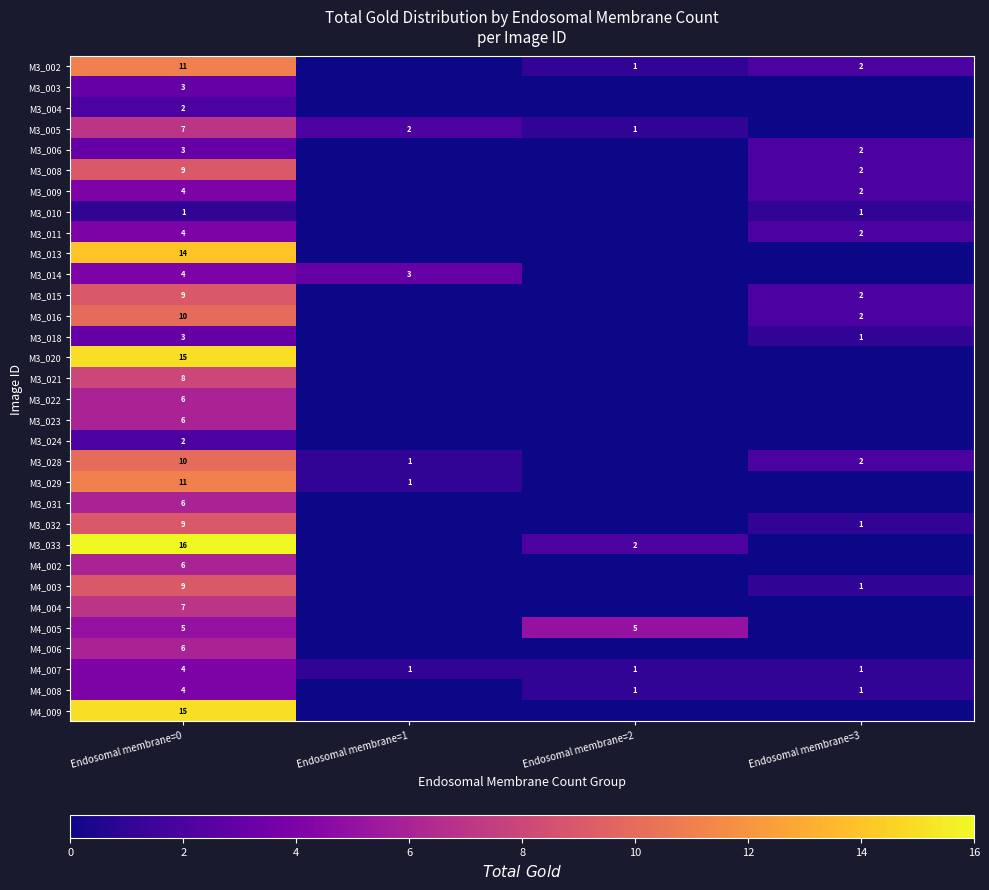

Count the number of data series in this chart.

32